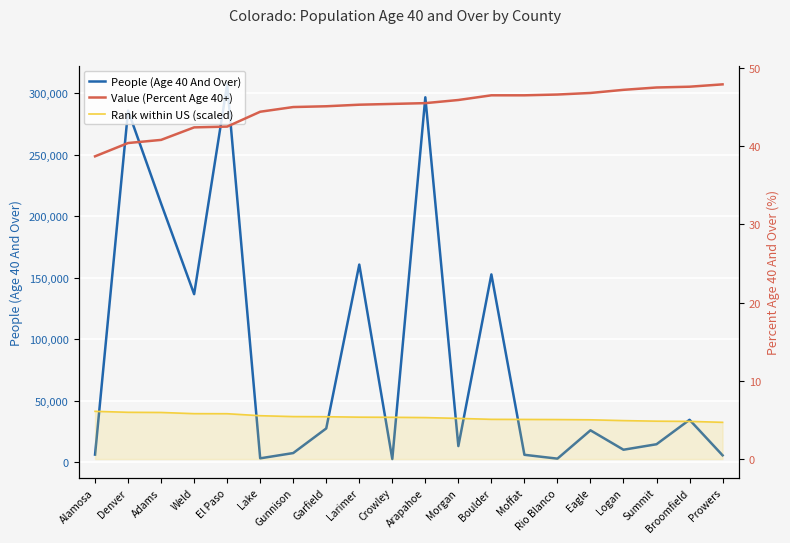

True or false: Rank within US (scaled) and Value (Percent Age 40+) intersect in this chart.

False